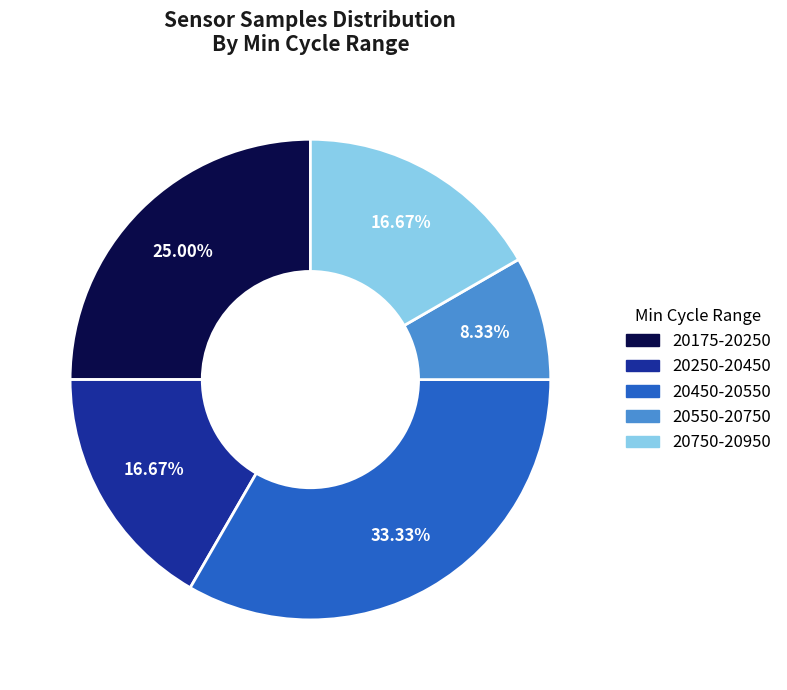

Is 20175-20250 the majority of the pie?

No